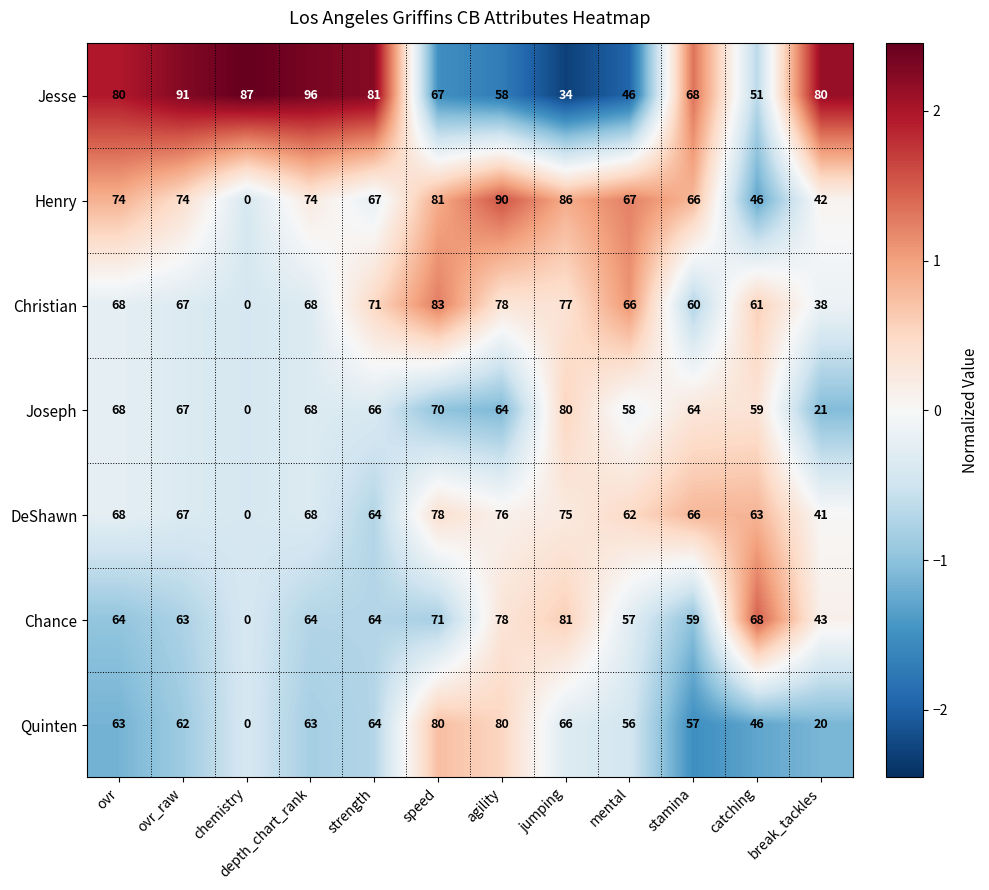

Is the value of Henry at jumping greater than the value of Christian at depth_chart_rank?

Yes